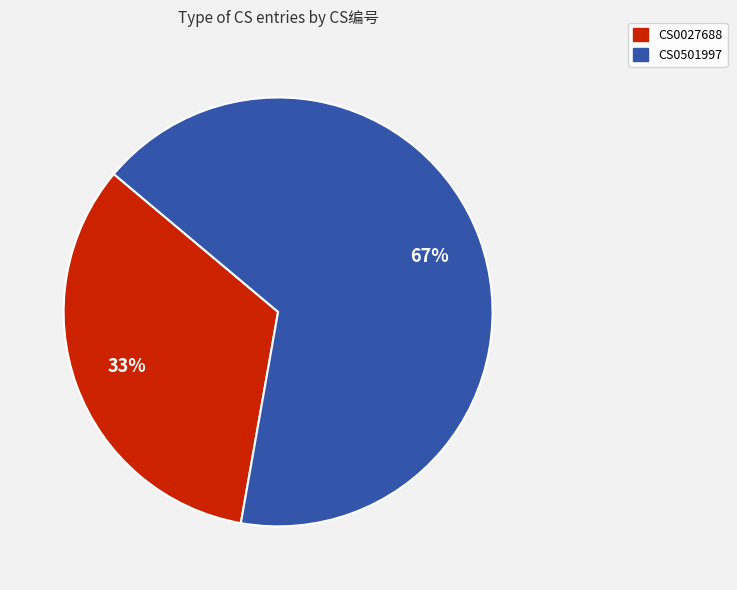

To the nearest percent, what is the combined percentage of CS0027688 and CS0501997?

100%